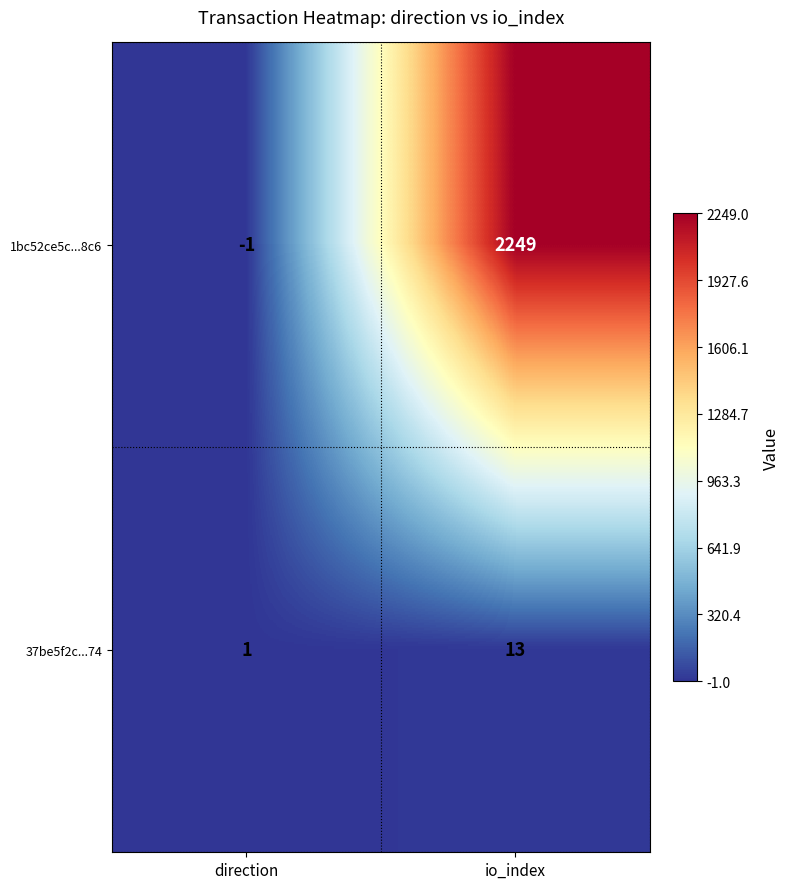

Rank the series by their average value, from highest to lowest.

1bc52ce5c...8c6, 37be5f2c...74